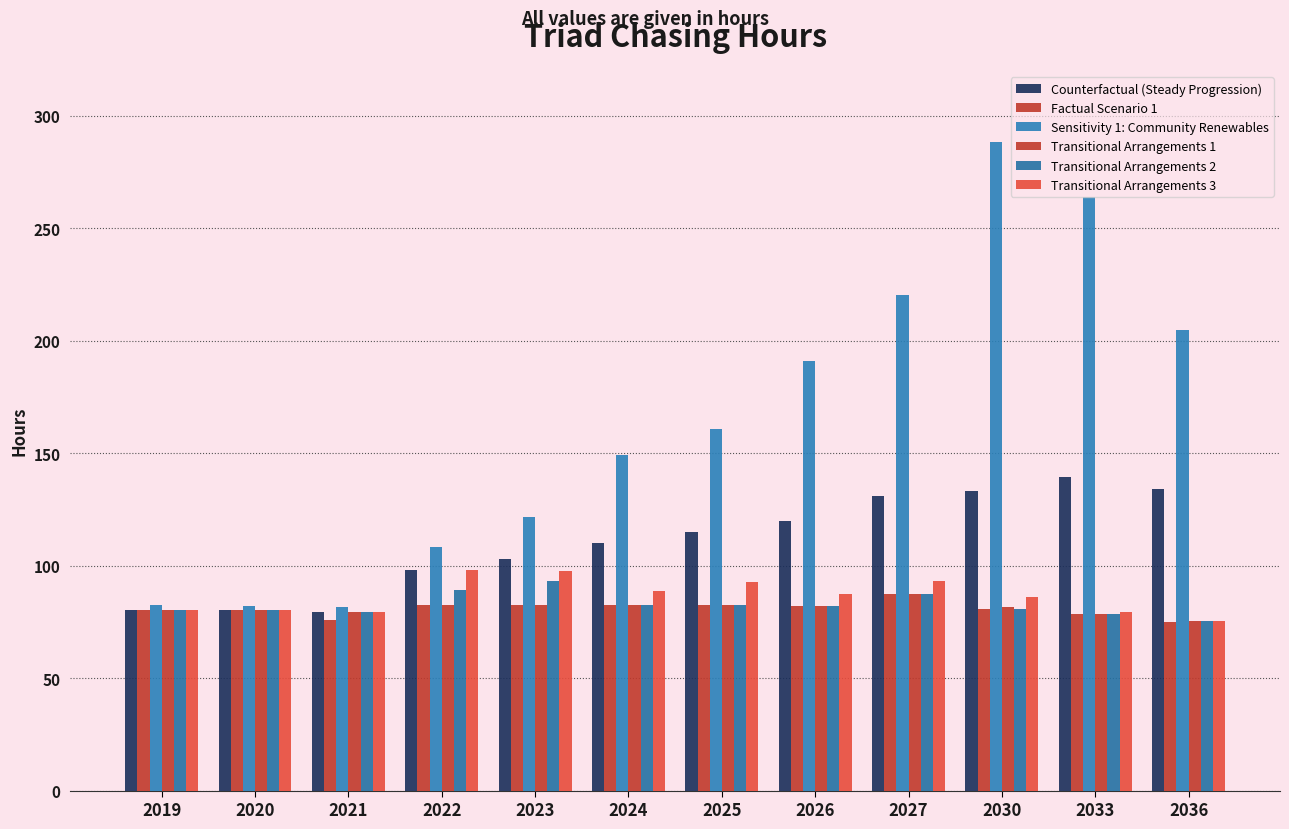

What is the value of the Counterfactual (Steady Progression) bar at the 9th from the left?

130.9